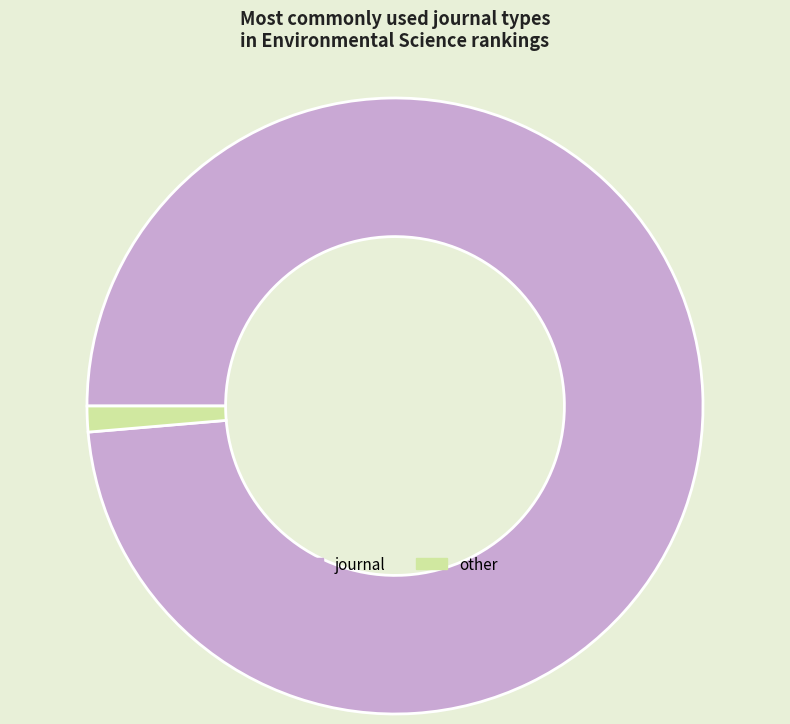

How many slices are in this pie chart?

2